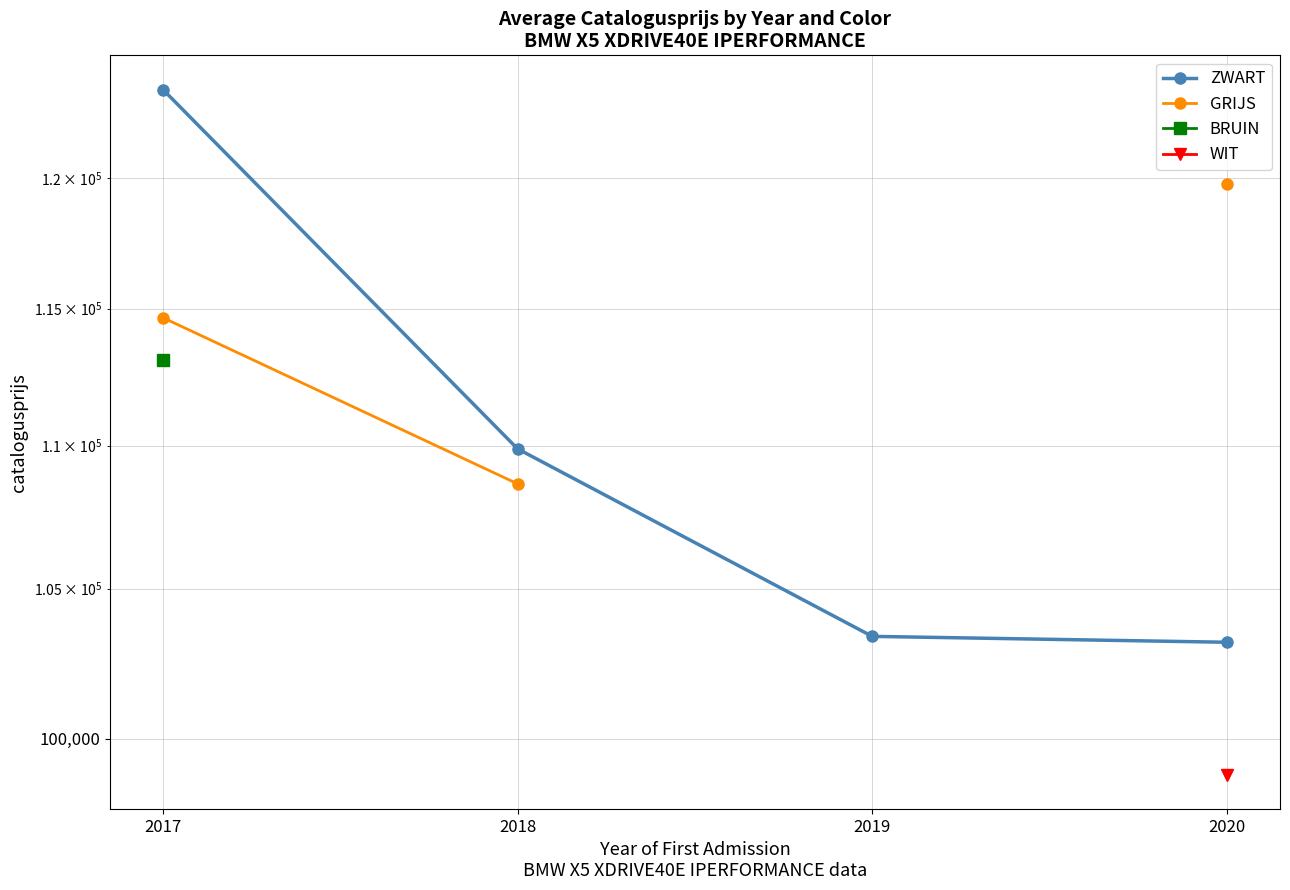

At which label does BRUIN reach its minimum?

2017